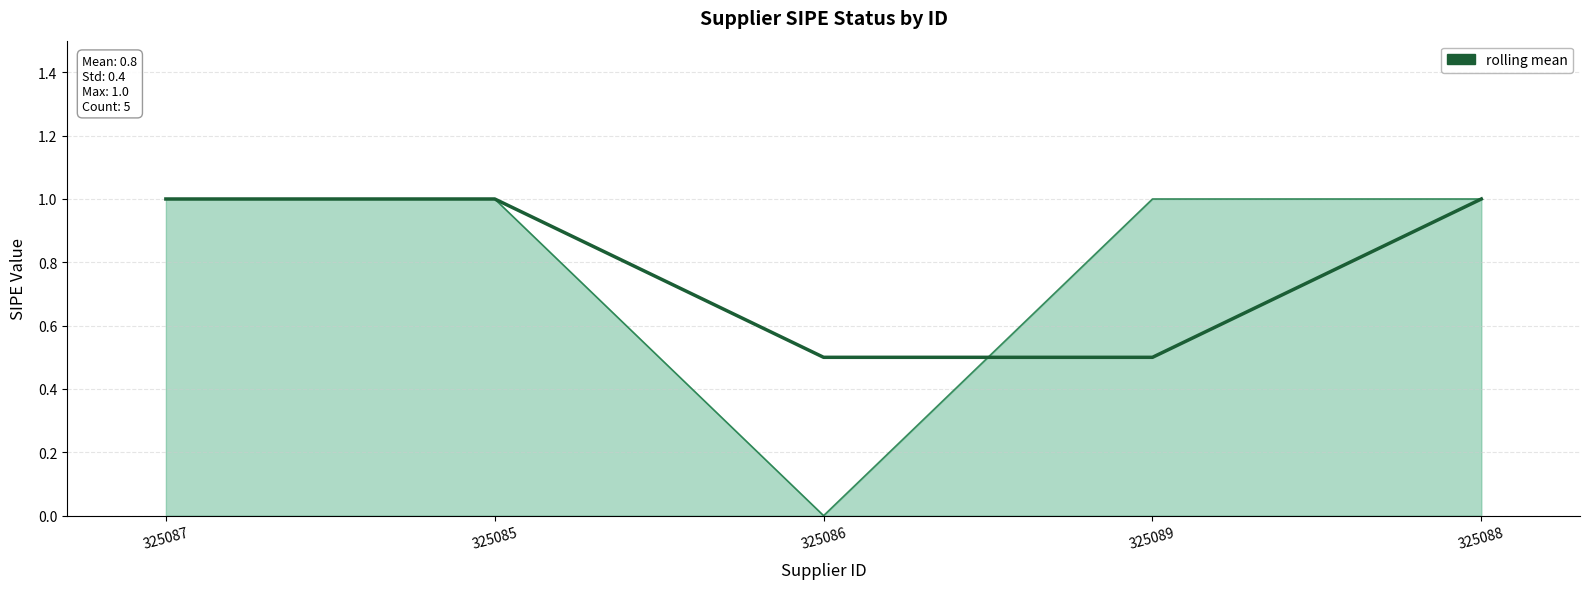

The value at 325087 is 0.2. True or false?

False